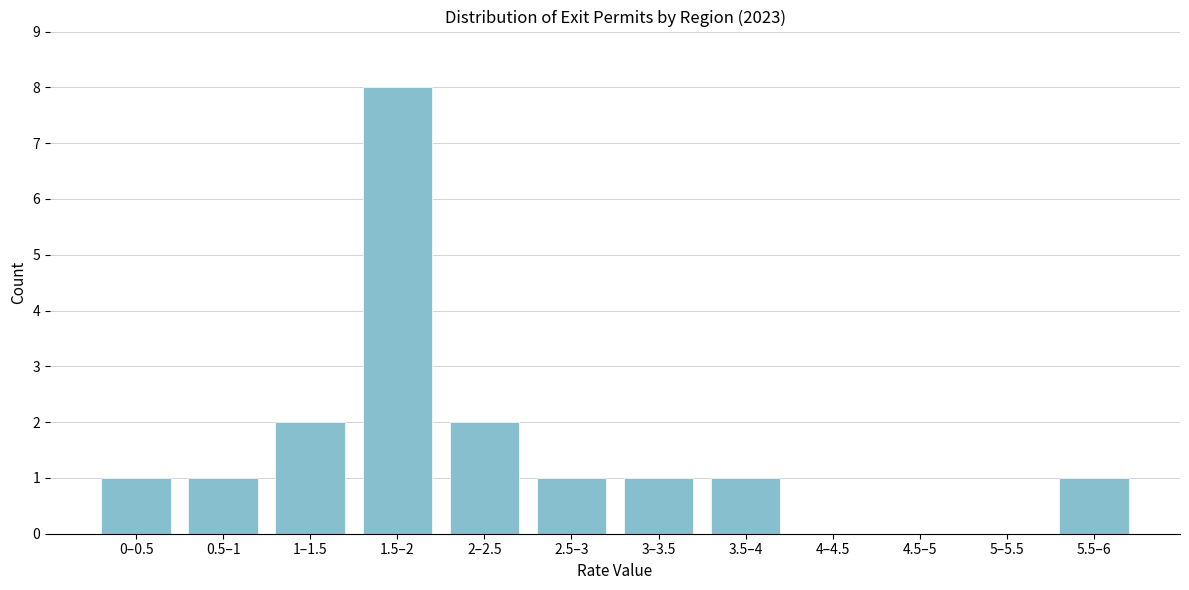

Reading right to left, what are all the values shown in this chart?

5.5–6=1	5–5.5=0	4.5–5=0	4–4.5=0	3.5–4=1	3–3.5=1	2.5–3=1	2–2.5=2	1.5–2=8	1–1.5=2	0.5–1=1	0–0.5=1